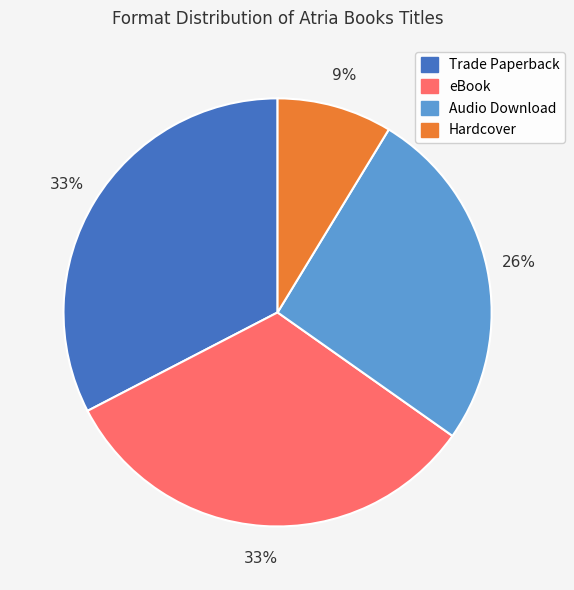

Is there any slice that represents more than half of the pie?

No